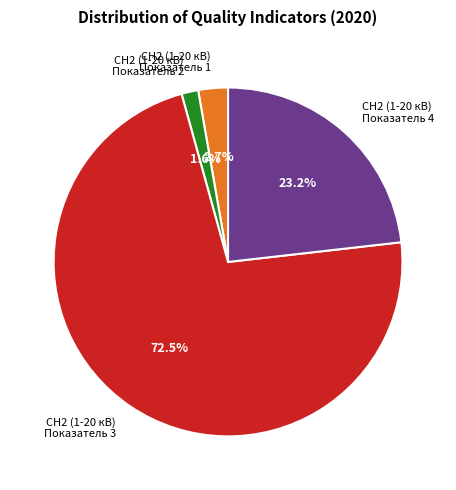

Is there a majority slice in this chart?

Yes